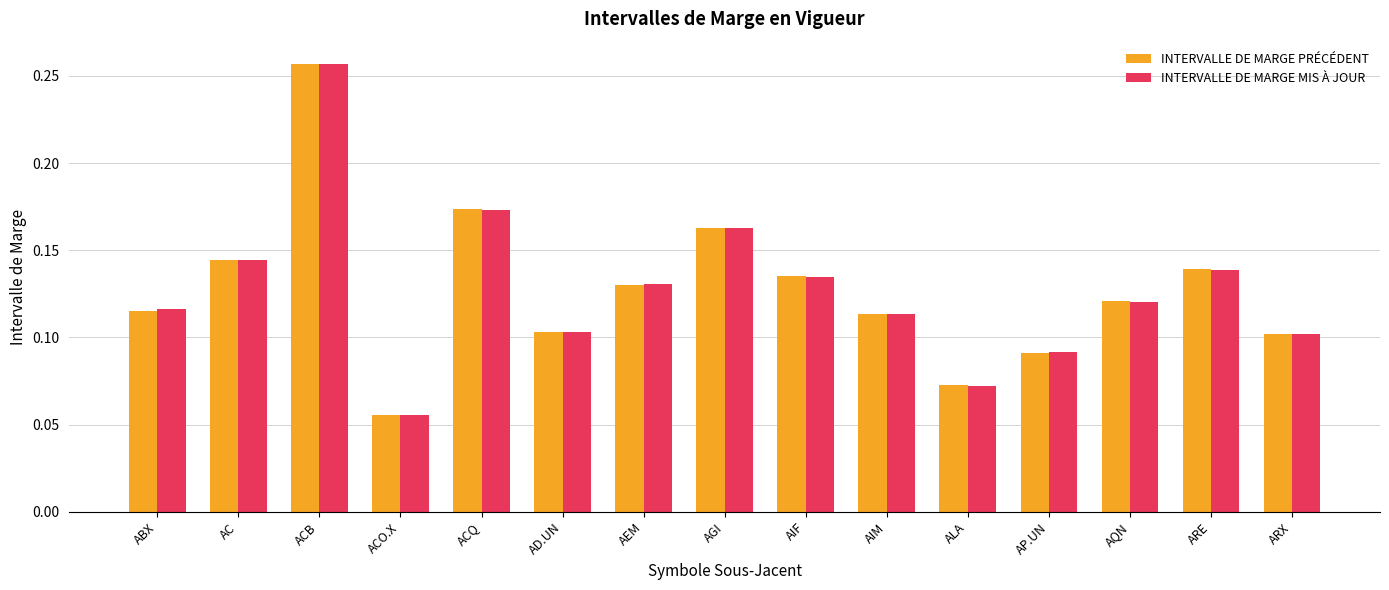

True or false: INTERVALLE DE MARGE MIS À JOUR has a value of 0.1 at ACB.

False